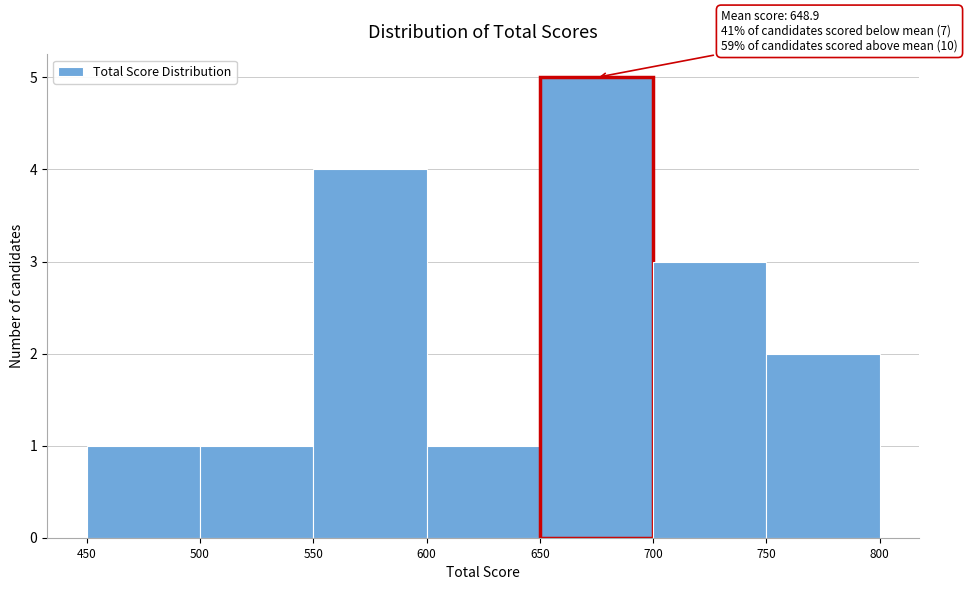

Which range on the x-axis has the tallest bar?

650 to 700